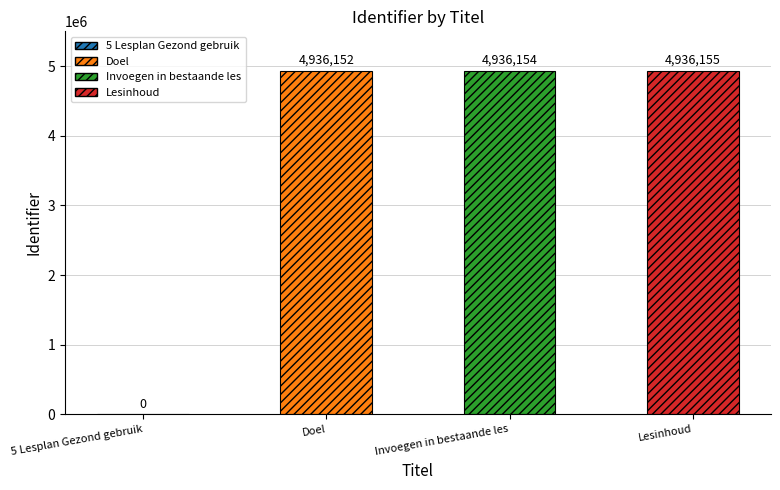

Is it true that the value at Doel is 4936152?

True